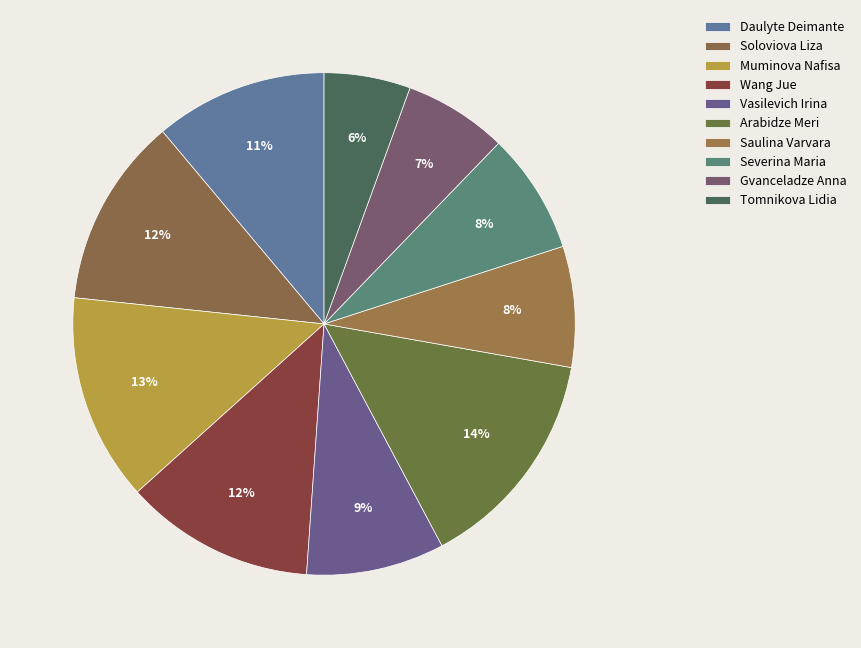

How many segments does this pie chart have?

10